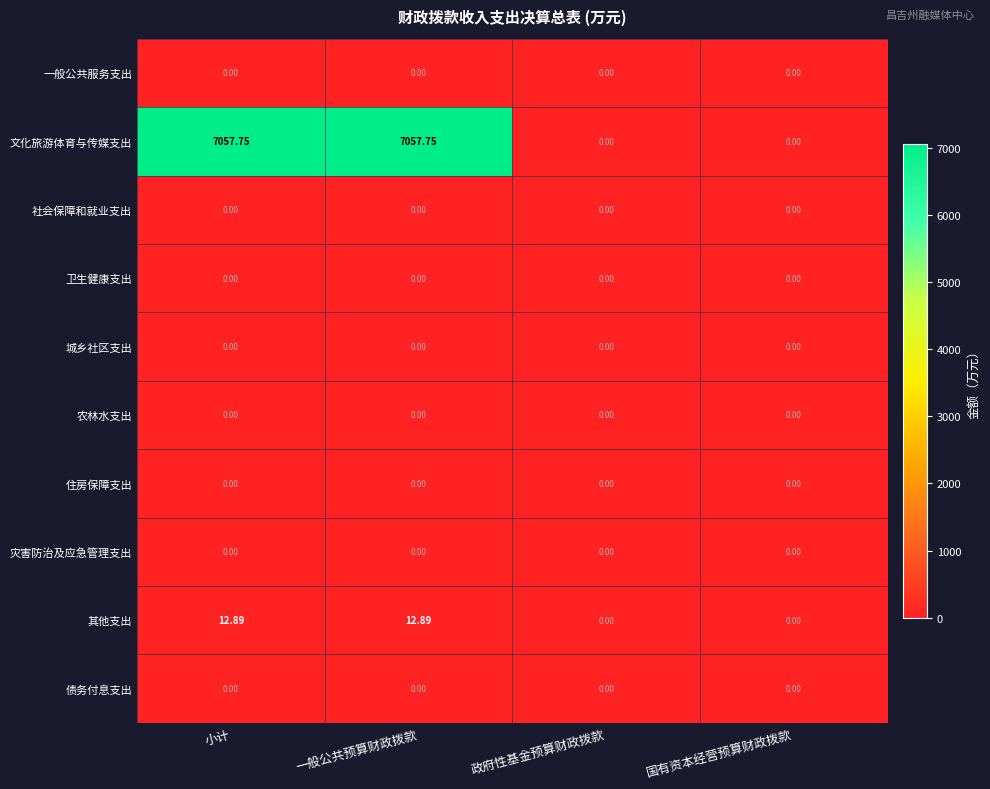

Which series has the widest spread of values?

文化旅游体育与传媒支出